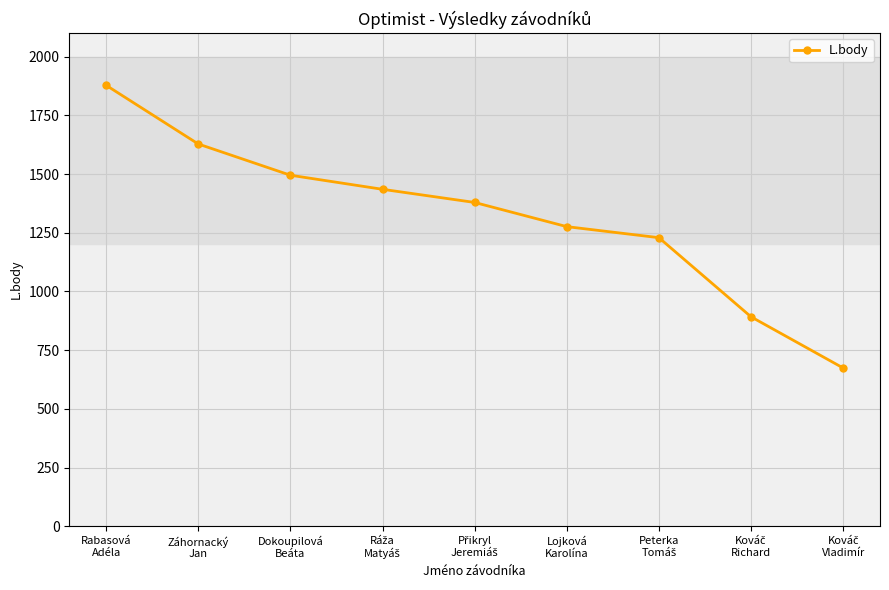

What is the label of the 8th point from the right?

Záhornacký
Jan